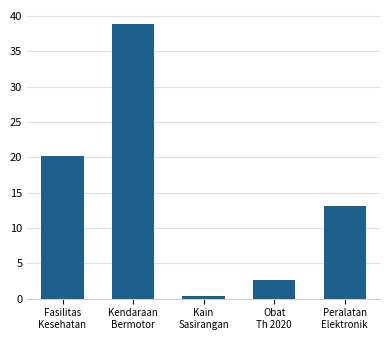

Are the bars horizontal?

No